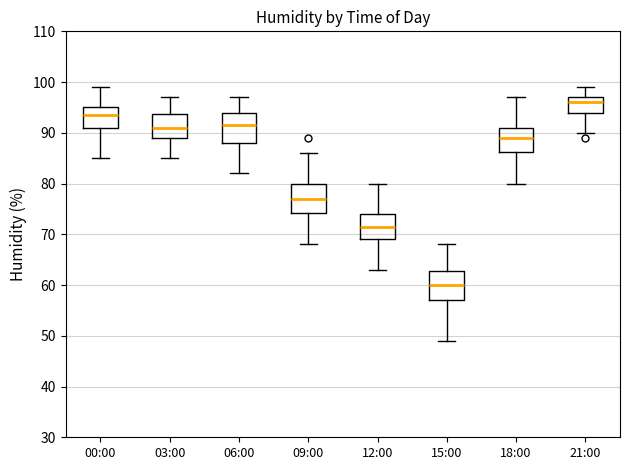

Reading left to right, read every box against the y-axis: the position of its median line, the range the box covers, and the ends of its whiskers. The values are not printed on the chart, so give them approximately, as read against the axis.

00:00: median 94, box 91 to 95, whiskers 85 to 99
03:00: median 91, box 89 to 94, whiskers 85 to 97
06:00: median 92, box 88 to 94, whiskers 82 to 97
09:00: median 77, box 74 to 80, whiskers 68 to 86
12:00: median 72, box 69 to 74, whiskers 63 to 80
15:00: median 60, box 57 to 63, whiskers 49 to 68
18:00: median 89, box 86 to 91, whiskers 80 to 97
21:00: median 96, box 94 to 97, whiskers 90 to 99